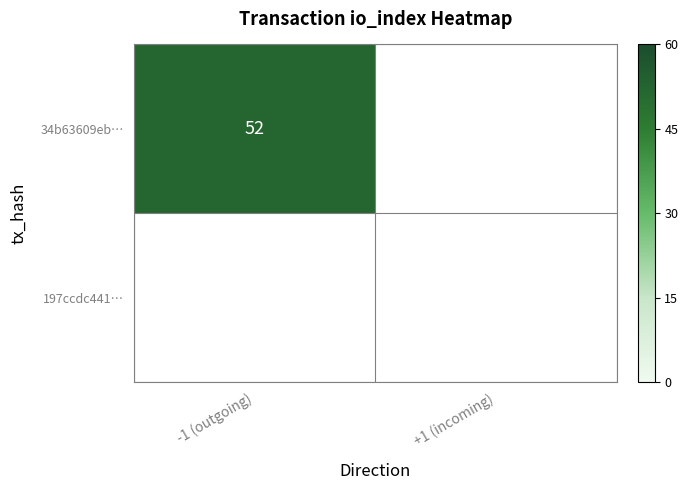

True or false: 34b63609eb02db966145dcd01261567461edbd8 has a value of 52 at -1.

True